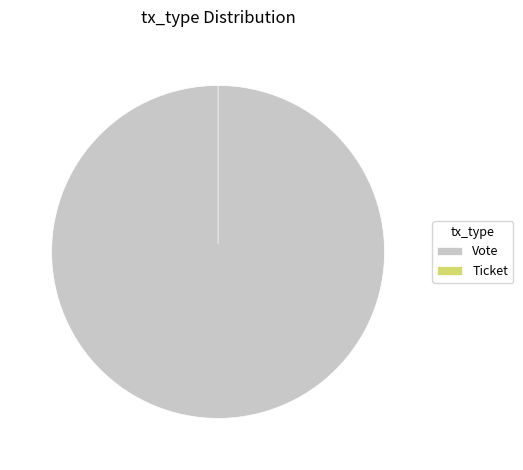

The Ticket slice represents 0% of the pie. True or false?

True